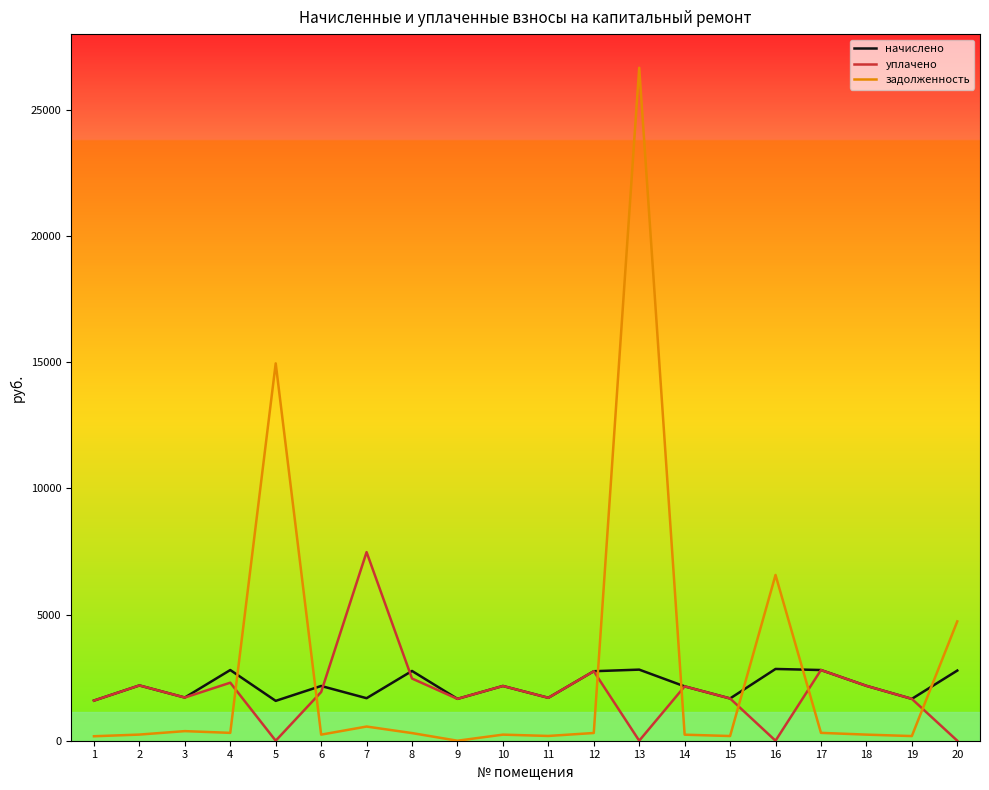

Which series has the widest spread of values?

задолженность